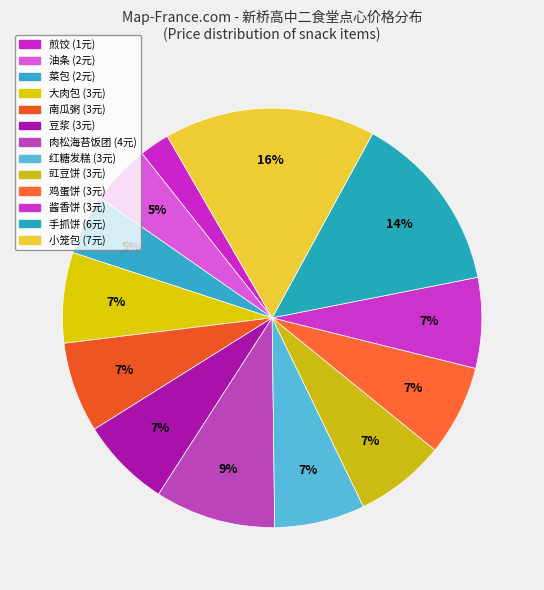

What is the largest slice in the pie chart?

小笼包